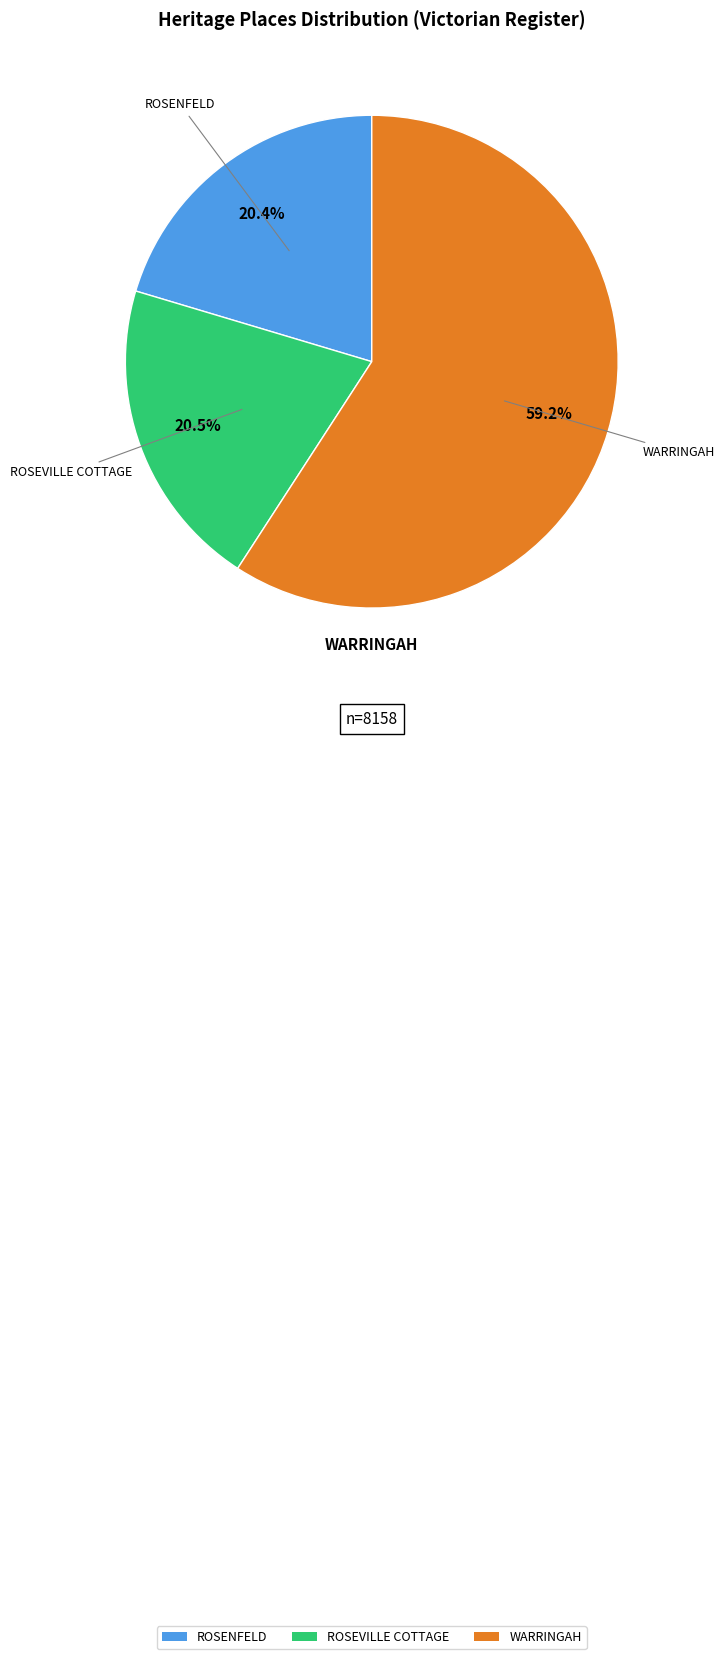

How many segments does this pie chart have?

3